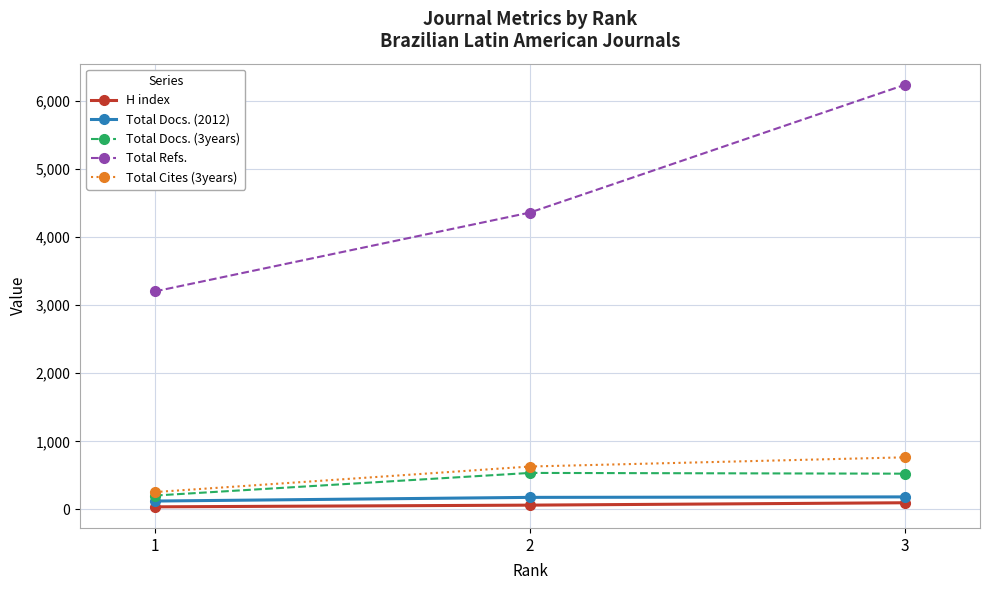

What is the maximum value shown in the chart?

6235